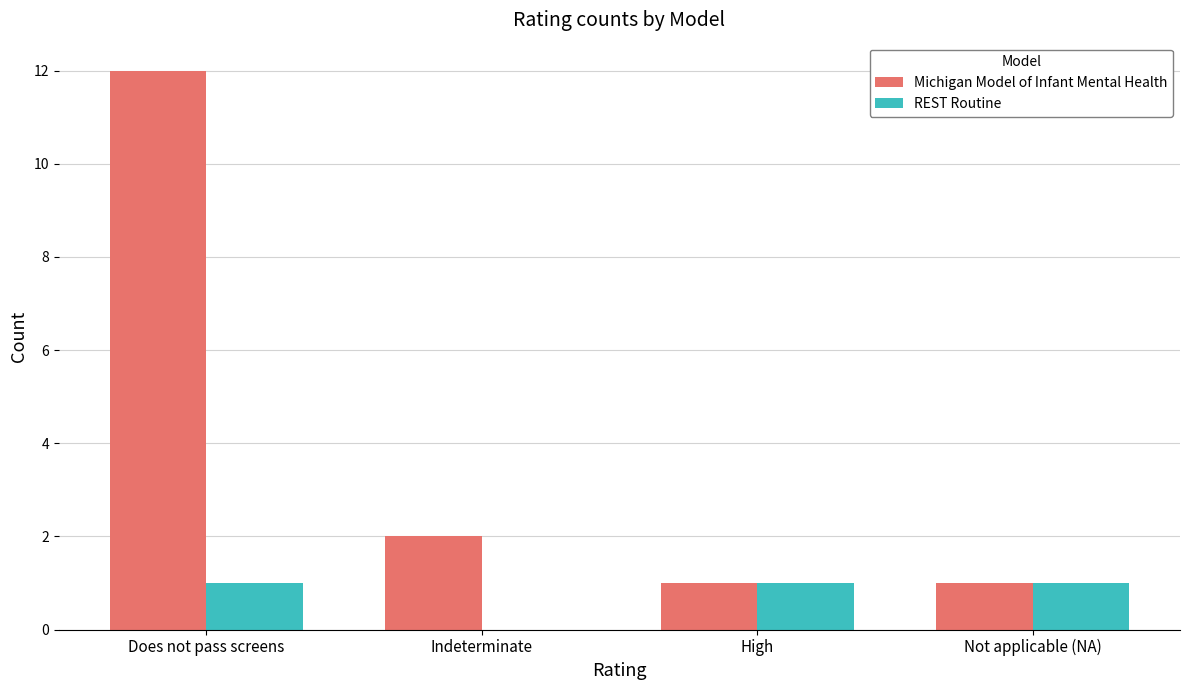

The REST Routine series shows 0 at Does not pass screens. True or false?

False